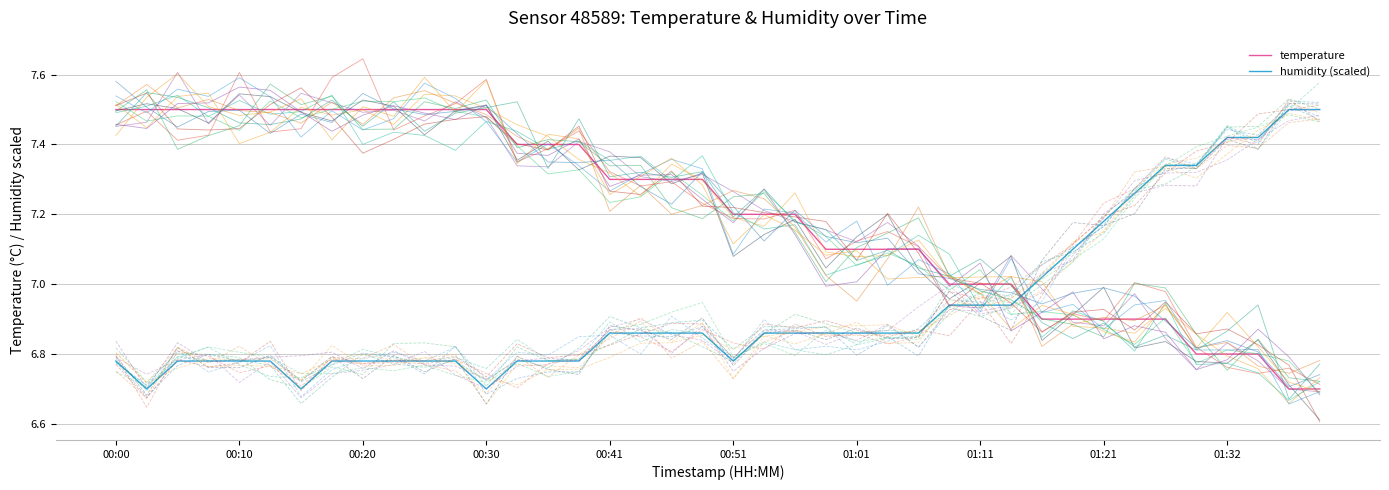

What is the label of the 32nd point from the left?

01:19